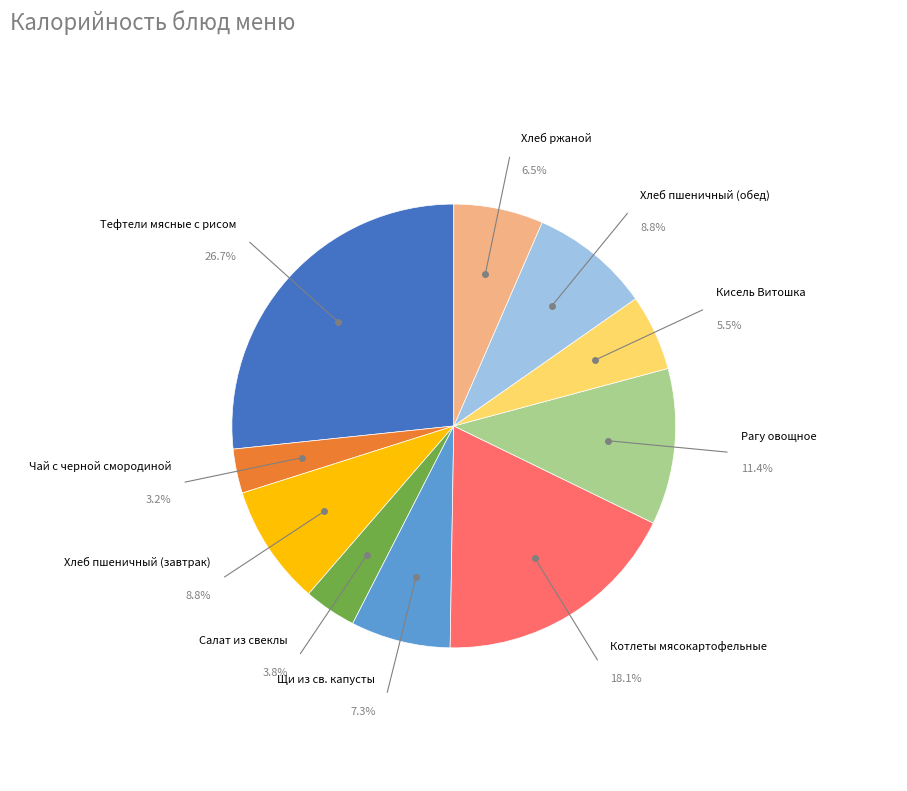

Is there any slice that represents more than half of the pie?

No